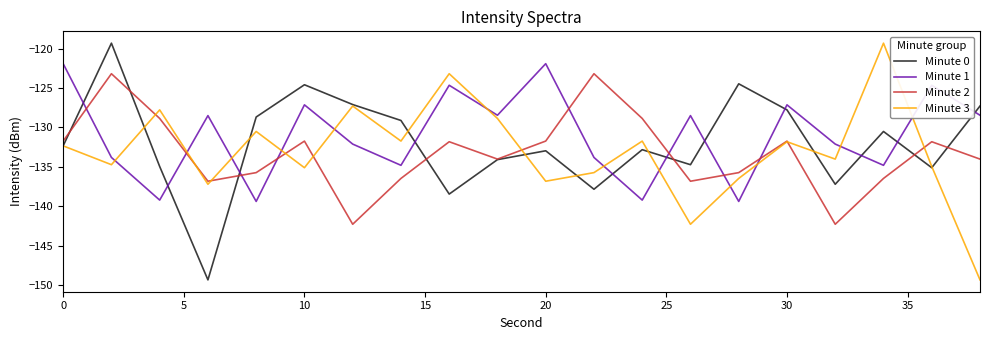

What is the lowest value of the Minute 3 series?

-149.4